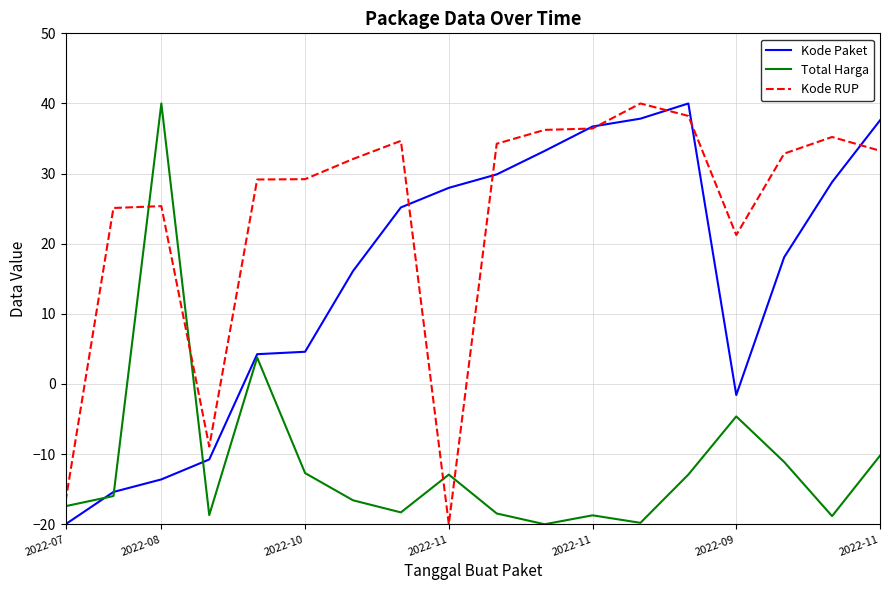

Is this an area chart (filled region under the line)?

No